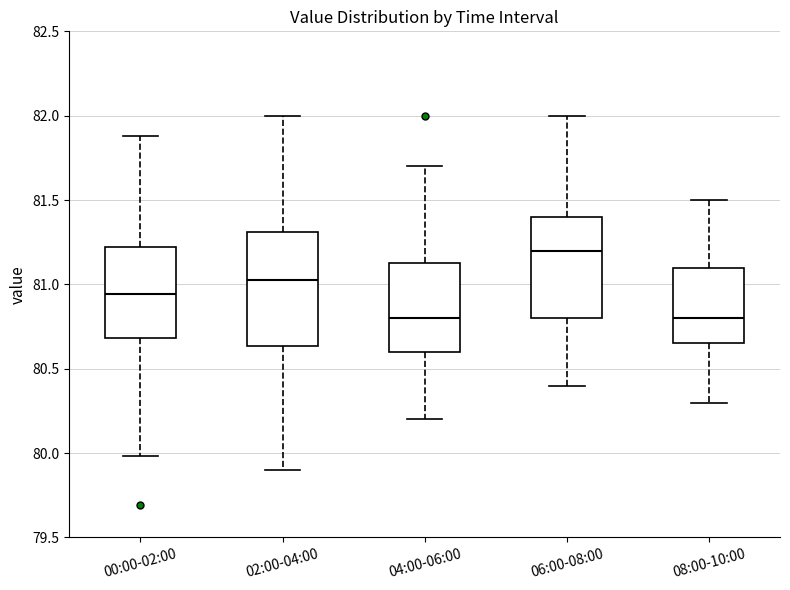

Comparing the boxes themselves (not the whiskers), which one is the tallest?

02:00-04:00